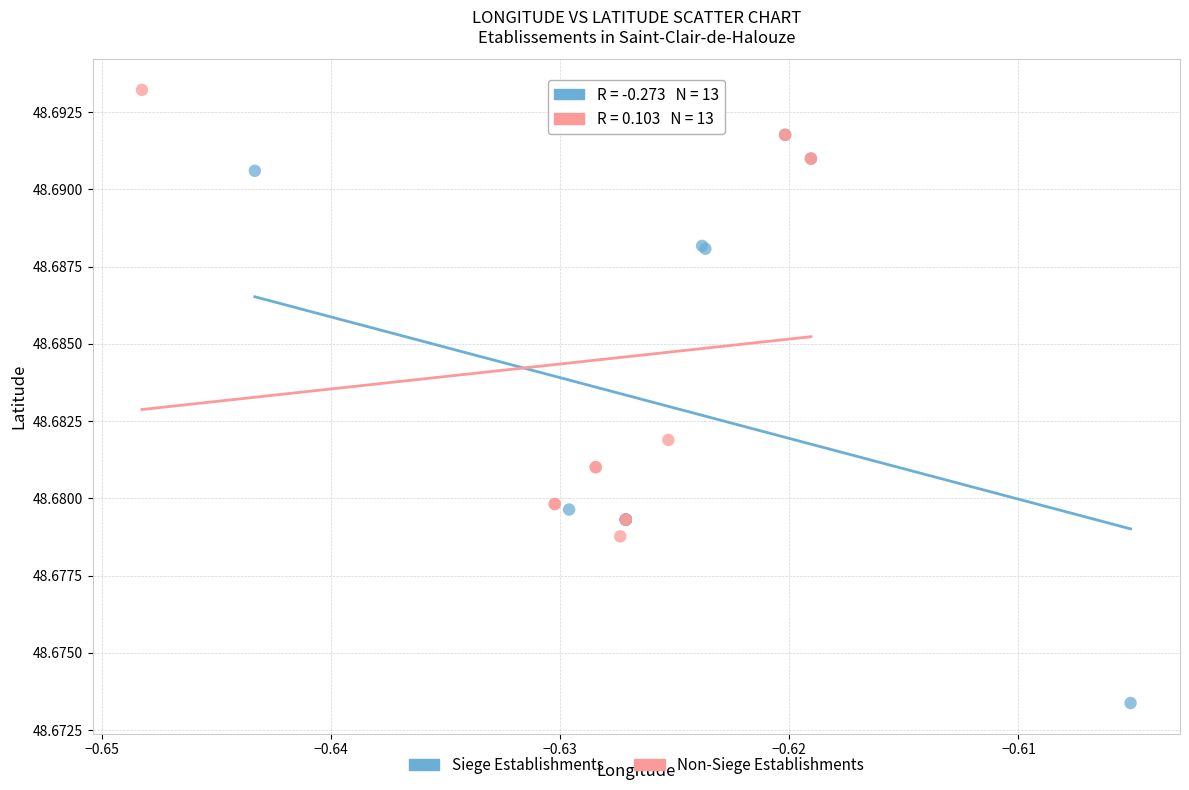

Which series contains the highest Y value?

Non-Siege Establishments